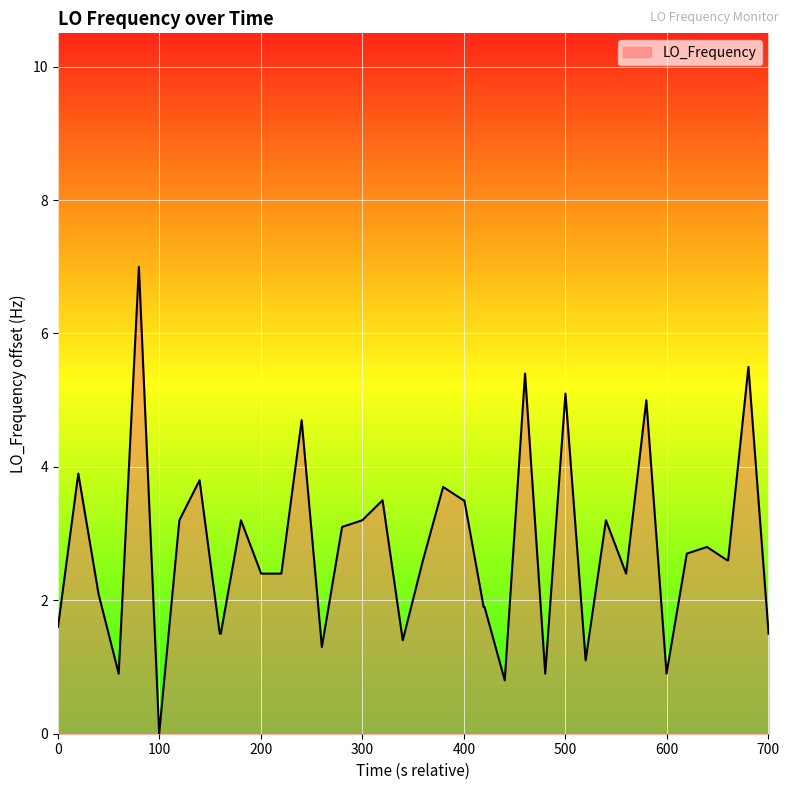

What is the difference between the maximum and minimum values?

7.0